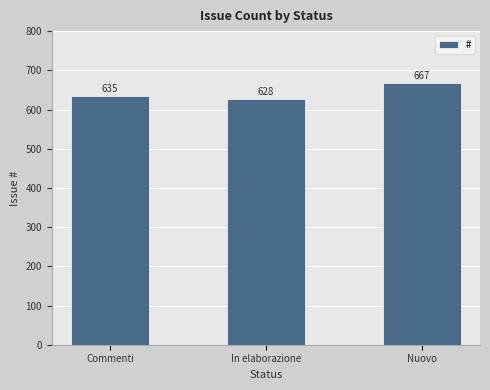

Is it true that the value at Commenti is 635?

True